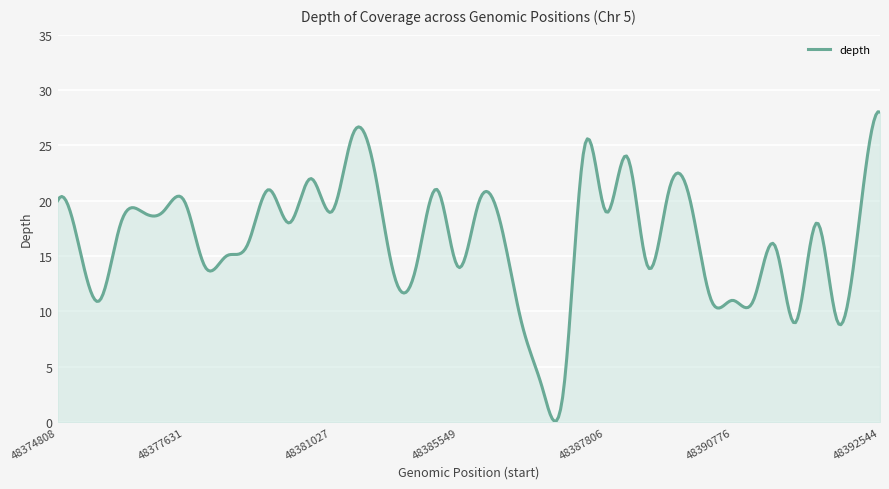

What is the maximum value shown in the chart?

28.0